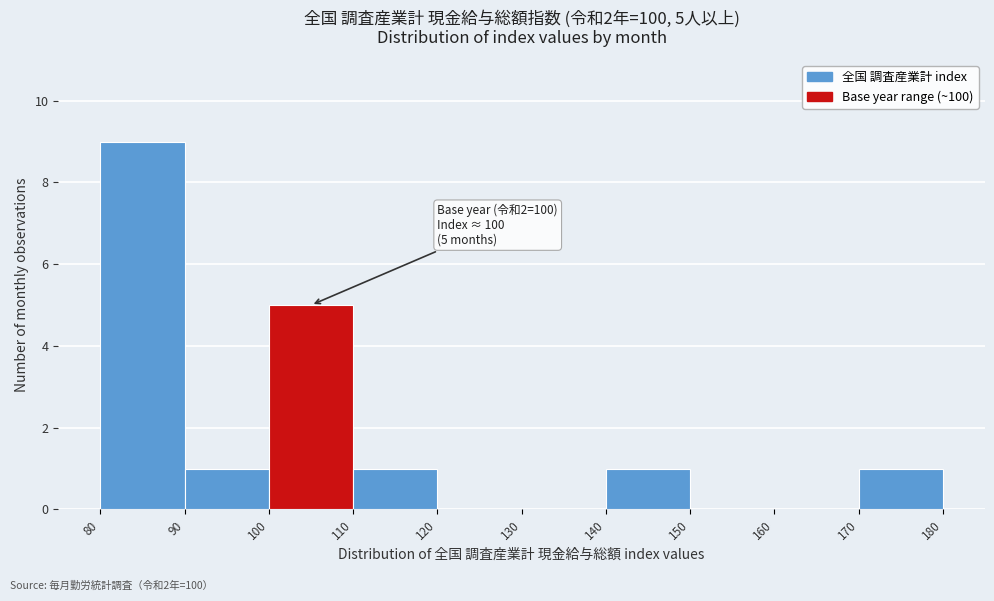

Over which range of the x-axis is the bar tallest?

80 to 90